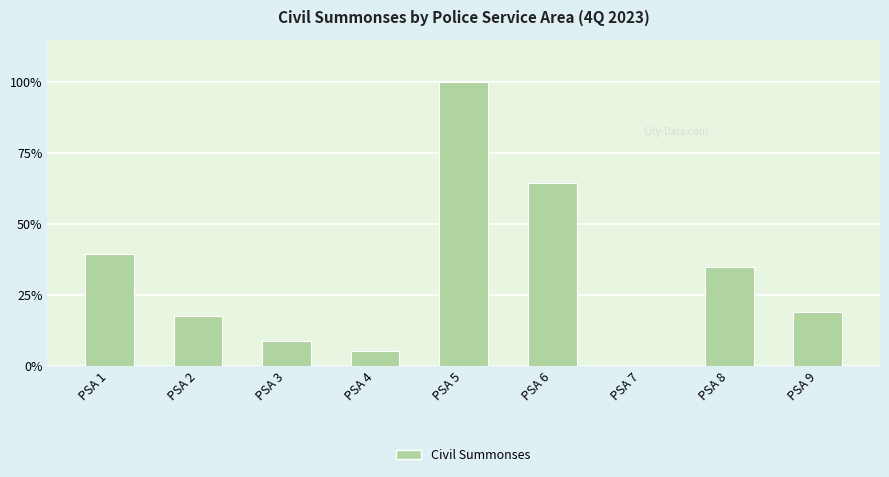

At which category does the chart reach its peak across all series?

PSA 5